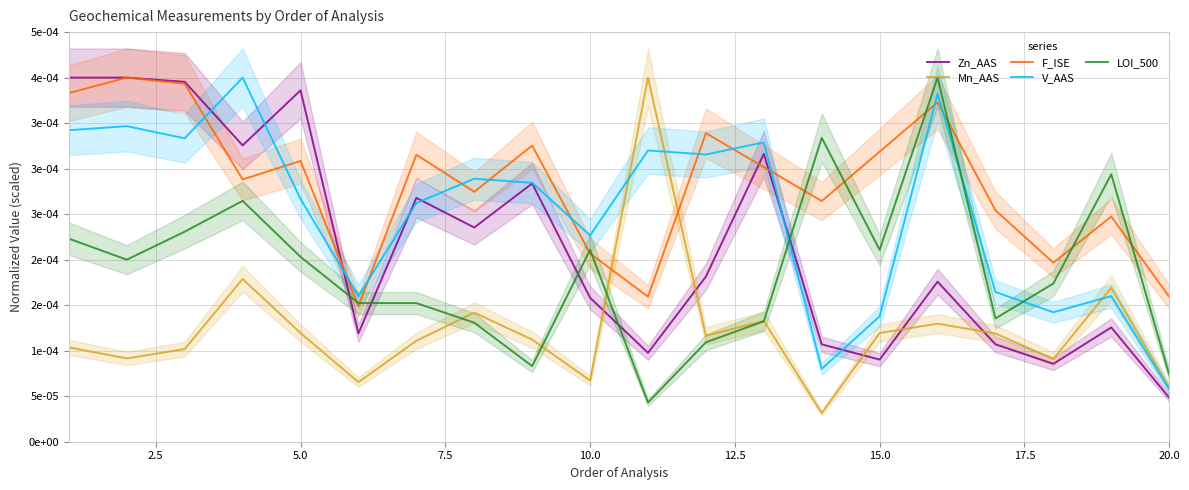

Which series ends up on top after the final intersection of Mn_AAS and Zn_AAS?

Mn_AAS